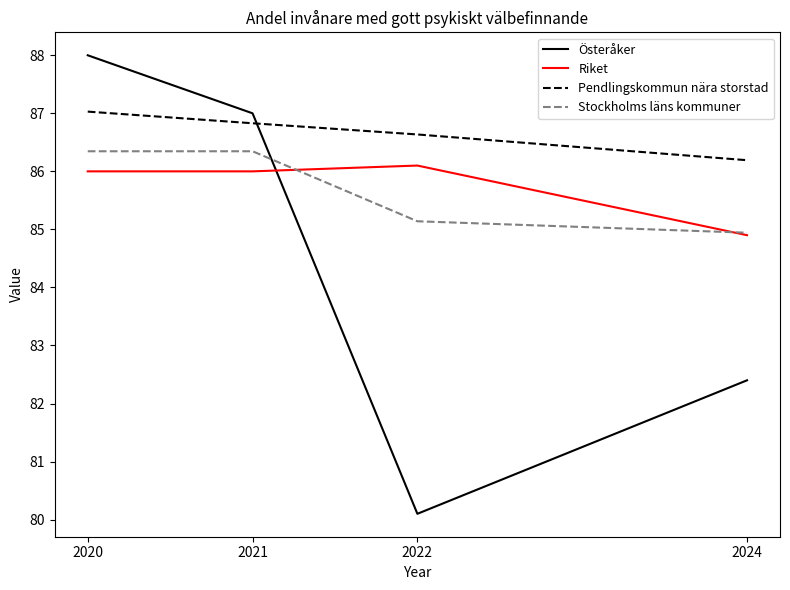

Which series has the largest total across all categories?

Pendlingskommun nära storstad